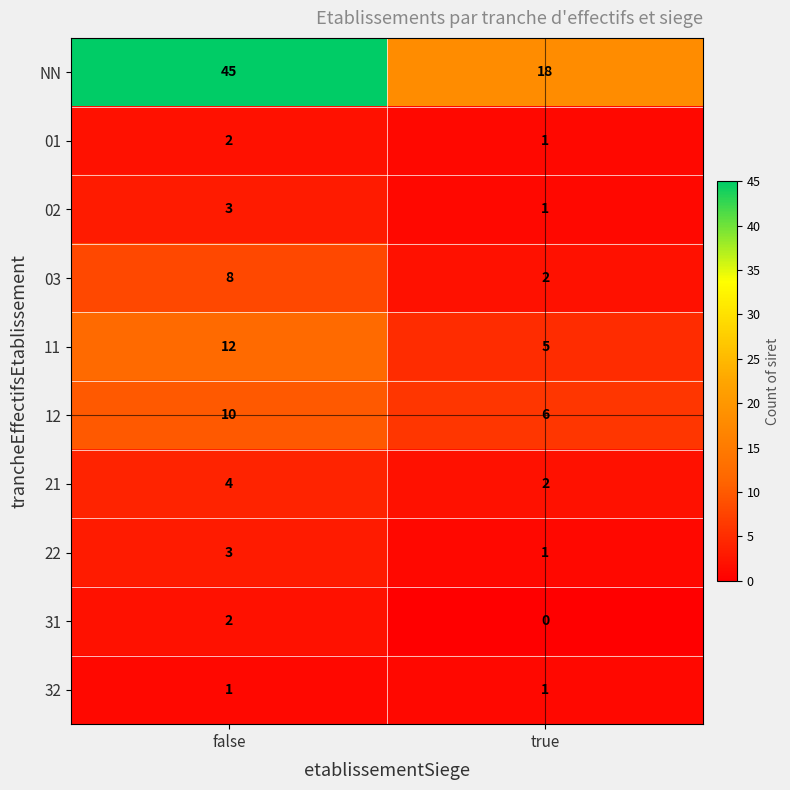

At which label is 01 closest to 1?

true